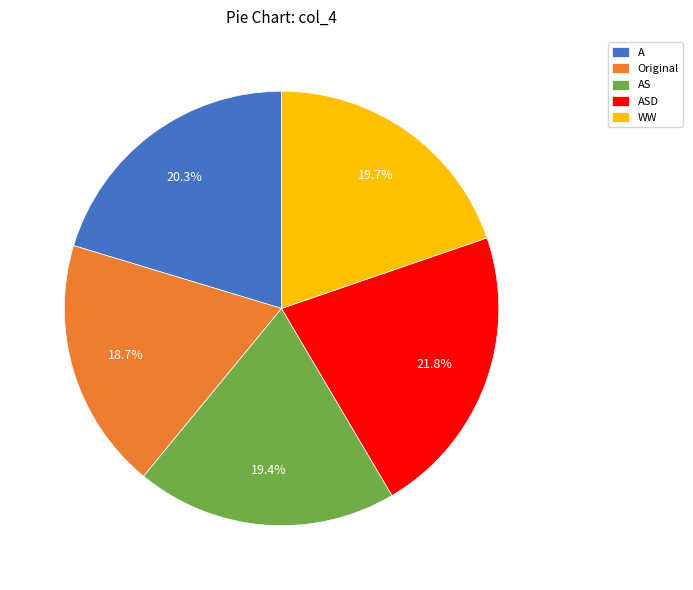

Combined, do Original and ASD account for over 50%?

No